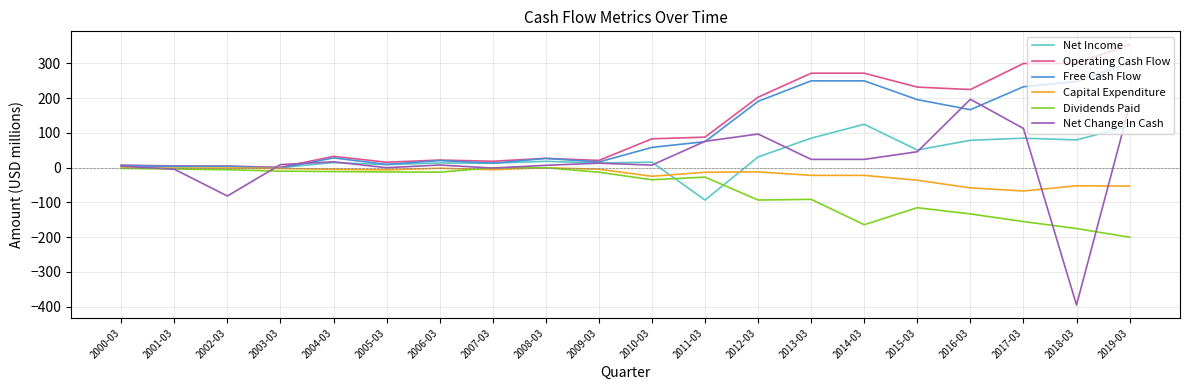

The value of Operating Cash Flow at 2010-03 is 83.2. True or false?

True